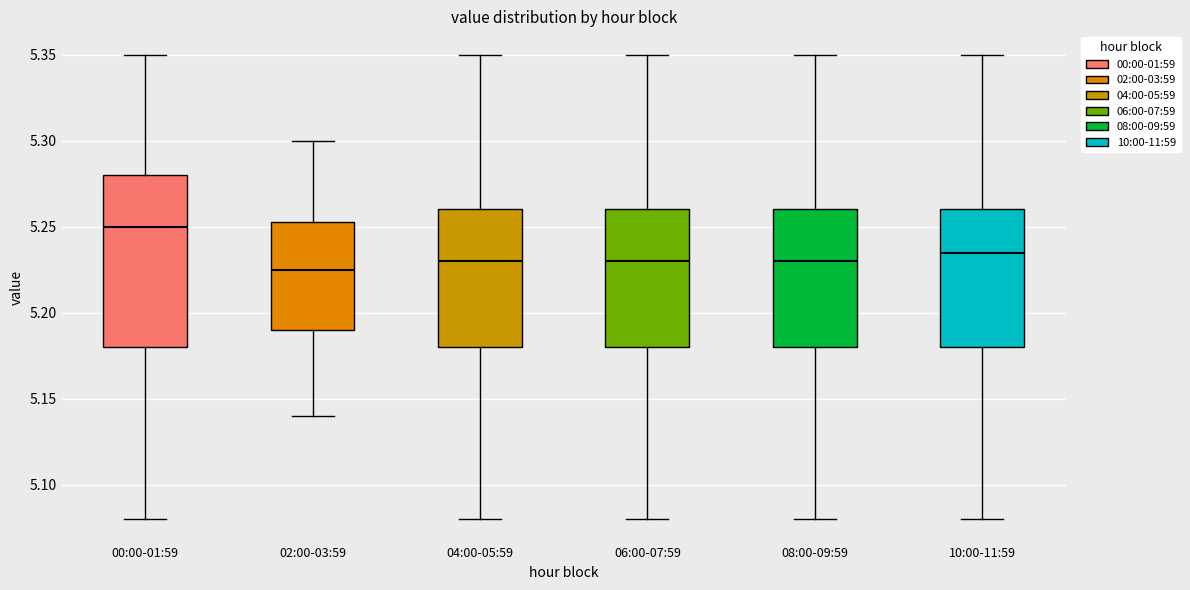

Which box has the lowest median line?

02:00-03:59